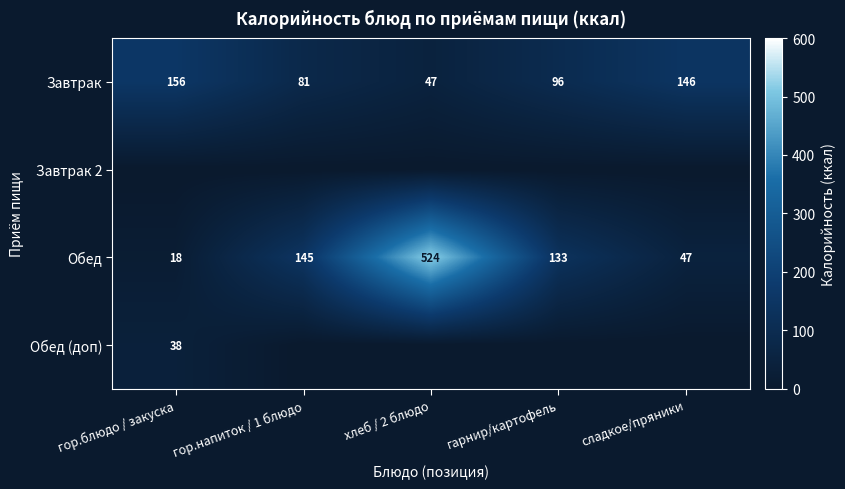

Which category has the highest value across all series?

хлеб / 2 блюдо